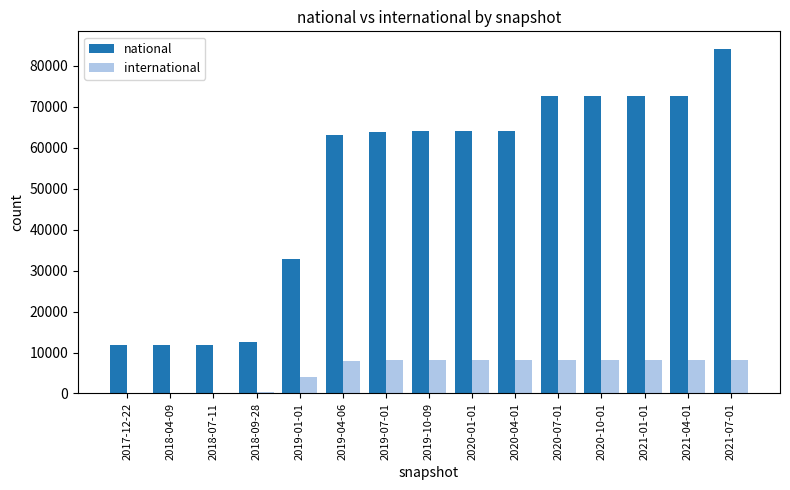

What is the sum of the national values at 2020-10-01 and 2021-04-01?

145420